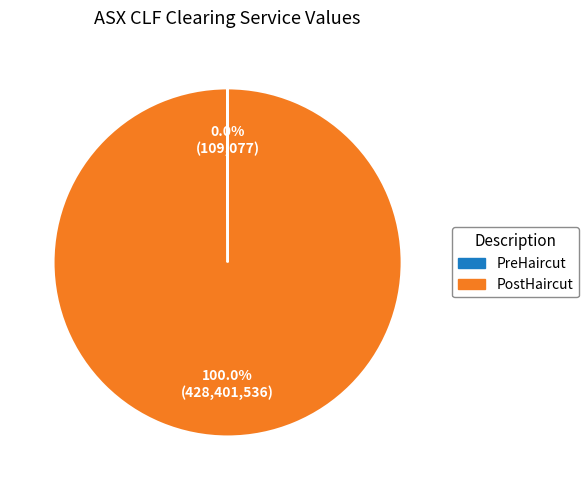

Is it true that PostHaircut is 100% of the pie?

True